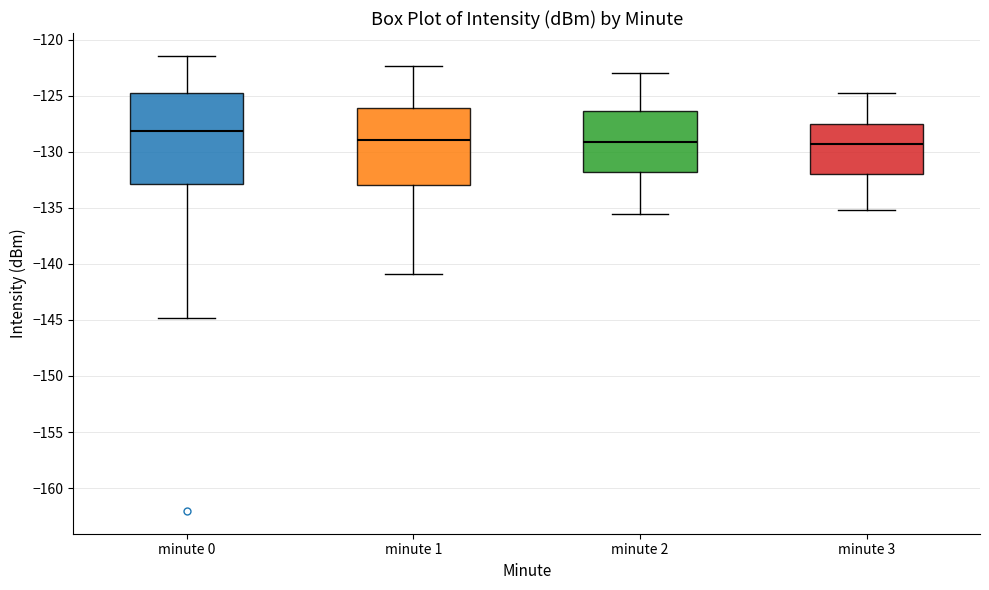

Reading left to right, read every box against the y-axis: the position of its median line, the range the box covers, and the ends of its whiskers. The values are not printed on the chart, so give them approximately, as read against the axis.

minute 0: median -128.0, box -133.0 to -125.0, whiskers -145.0 to -121.5
minute 1: median -129.0, box -133.0 to -126.0, whiskers -141.0 to -122.5
minute 2: median -129.0, box -132.0 to -126.5, whiskers -135.5 to -123.0
minute 3: median -129.5, box -132.0 to -127.5, whiskers -135.0 to -125.0